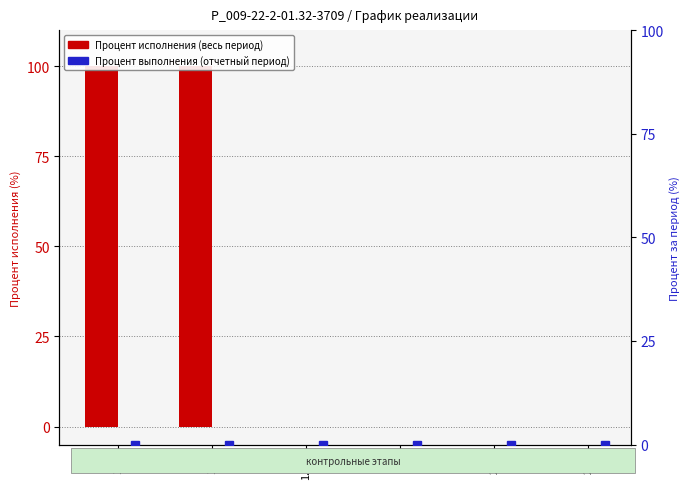

What is the maximum value for Процент исполнения (весь период)?

100